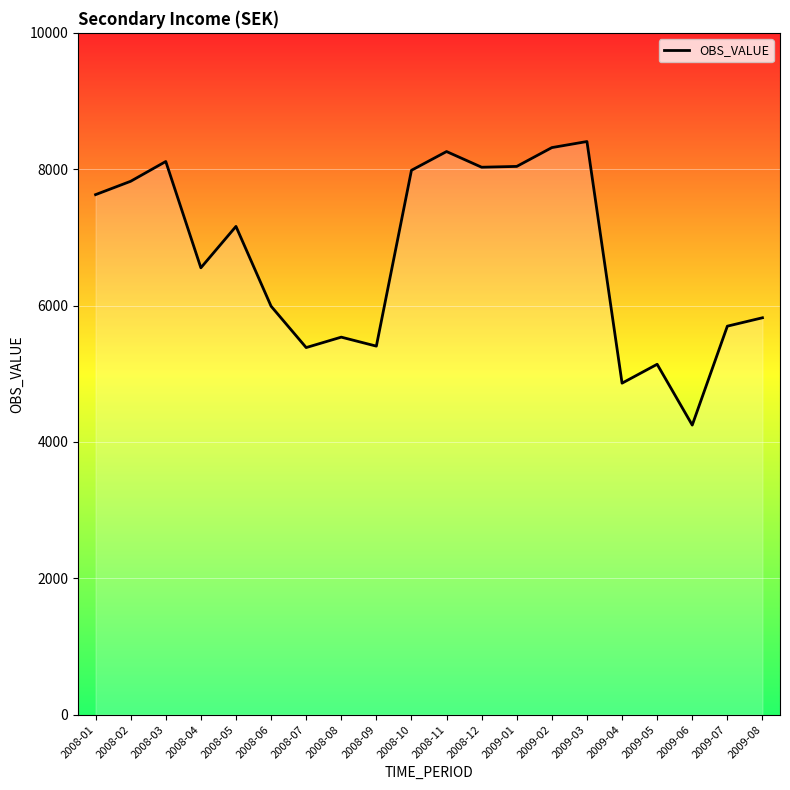

What is the change in value from 2008-11 to 2009-02?

+58